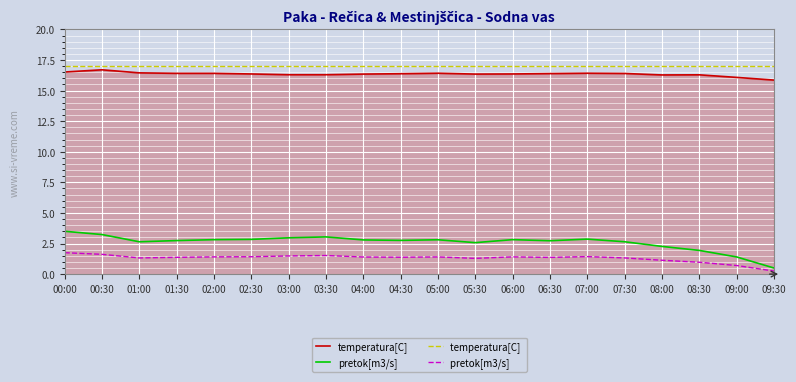

Which label corresponds to the smallest value in the chart?

09:30